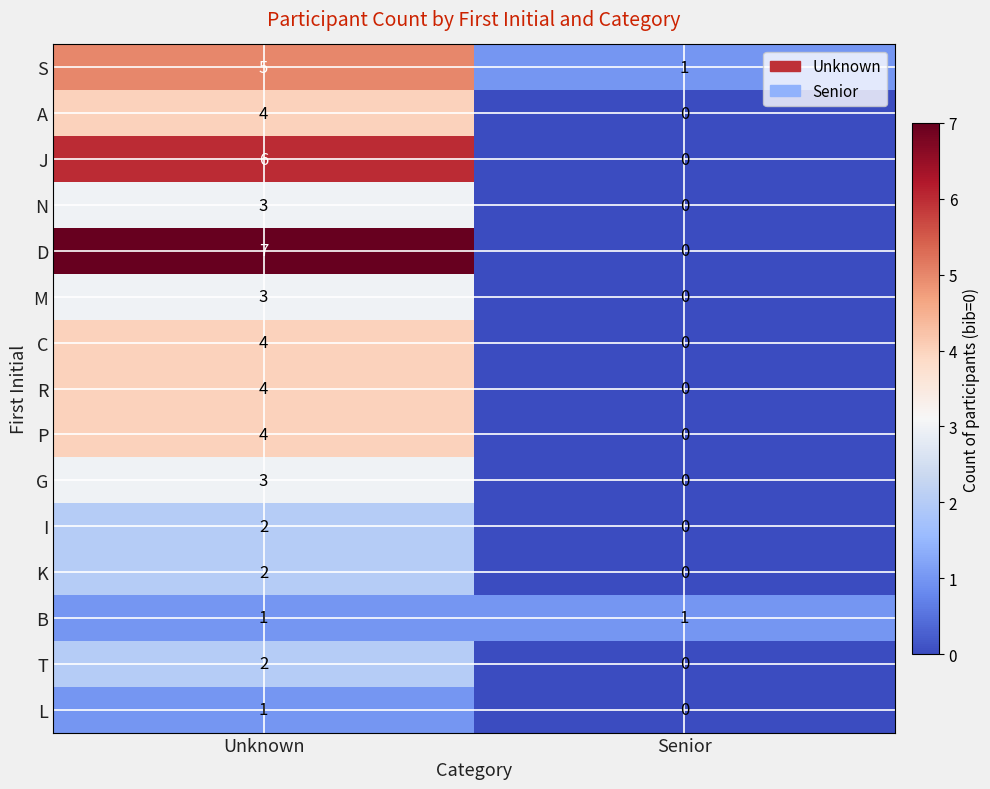

At which category does the chart reach its peak across all series?

Unknown